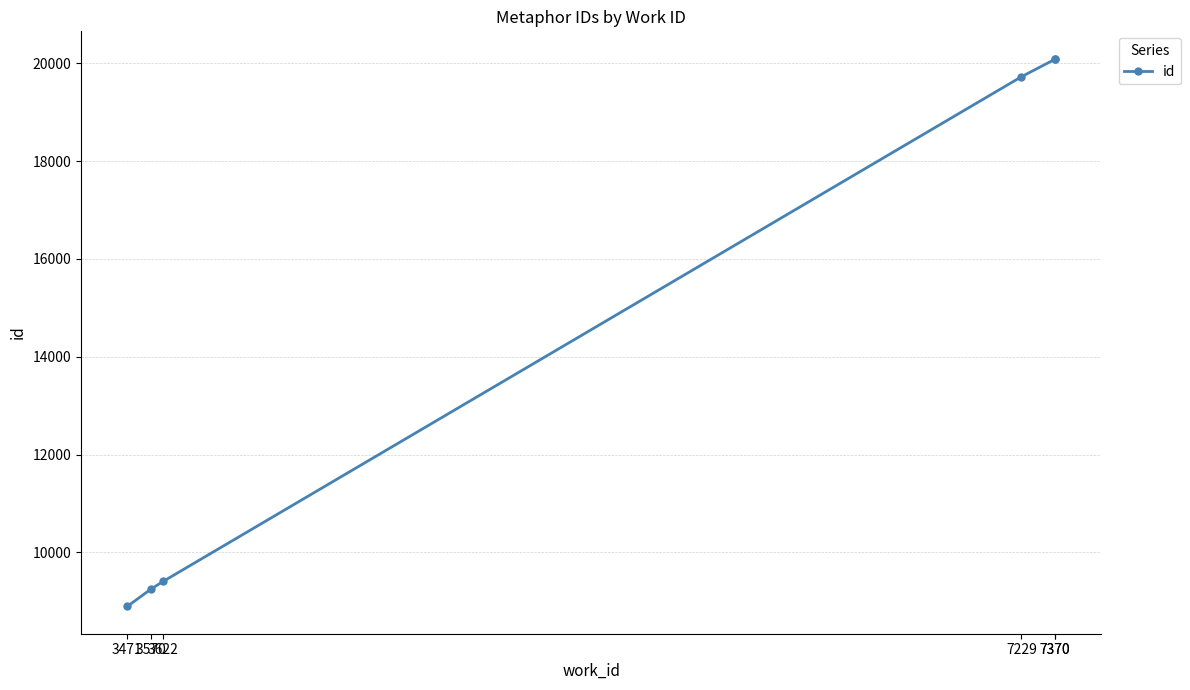

Count the number of values greater than 19723.

2